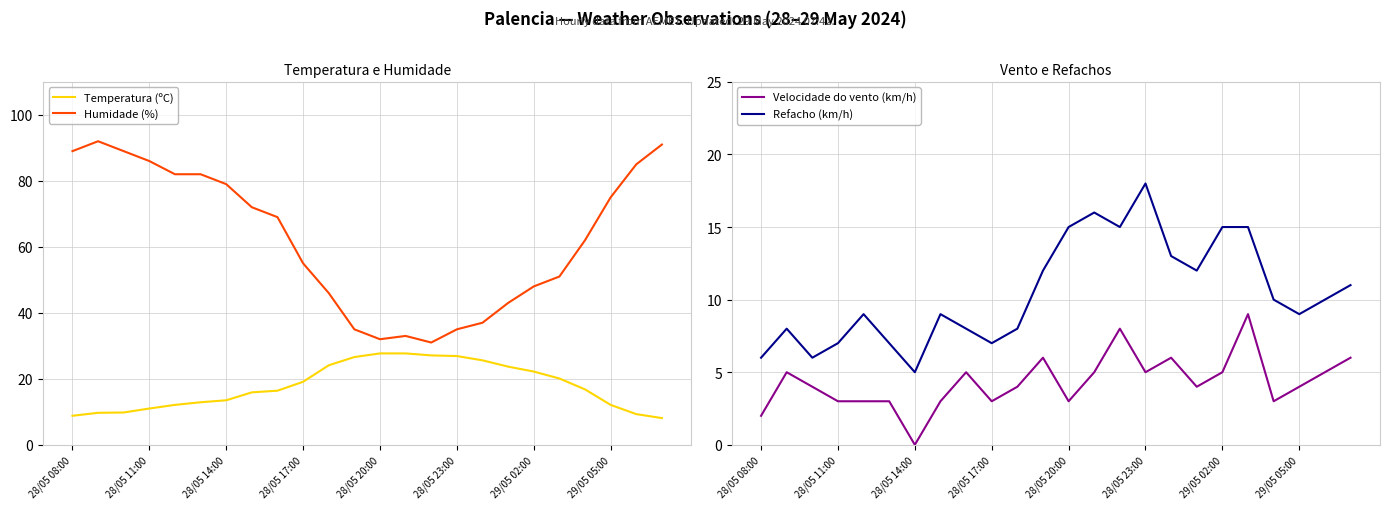

True or false: Humidade (%) and Temperatura (ºC) cross at least once.

False